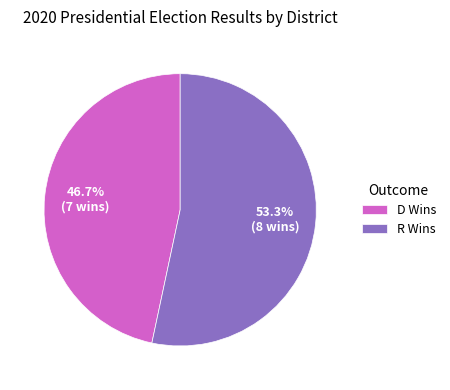

Which category has the biggest portion of the pie?

R Wins